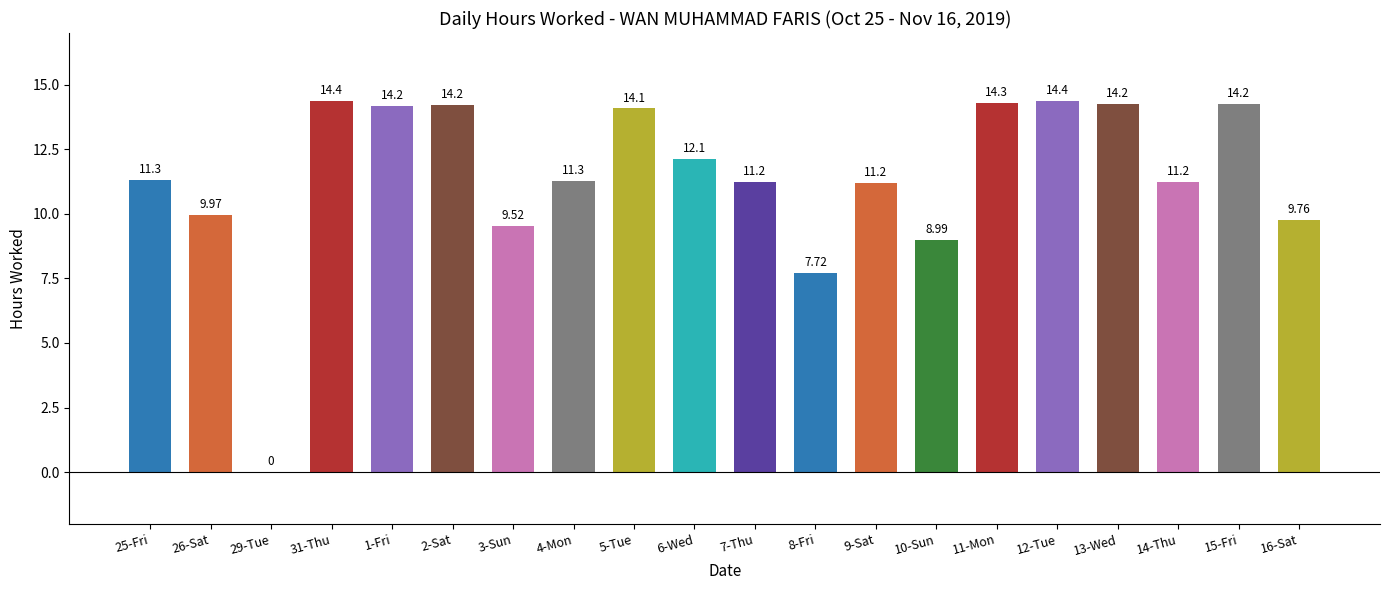

Approximately how many times larger is the value at 15-Fri compared to 3-Sun?

1.5